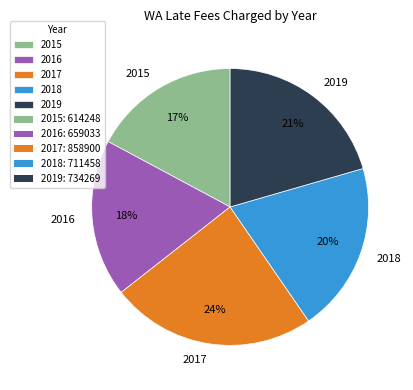

Do 2017 and 2015 together represent more than half of the pie?

No